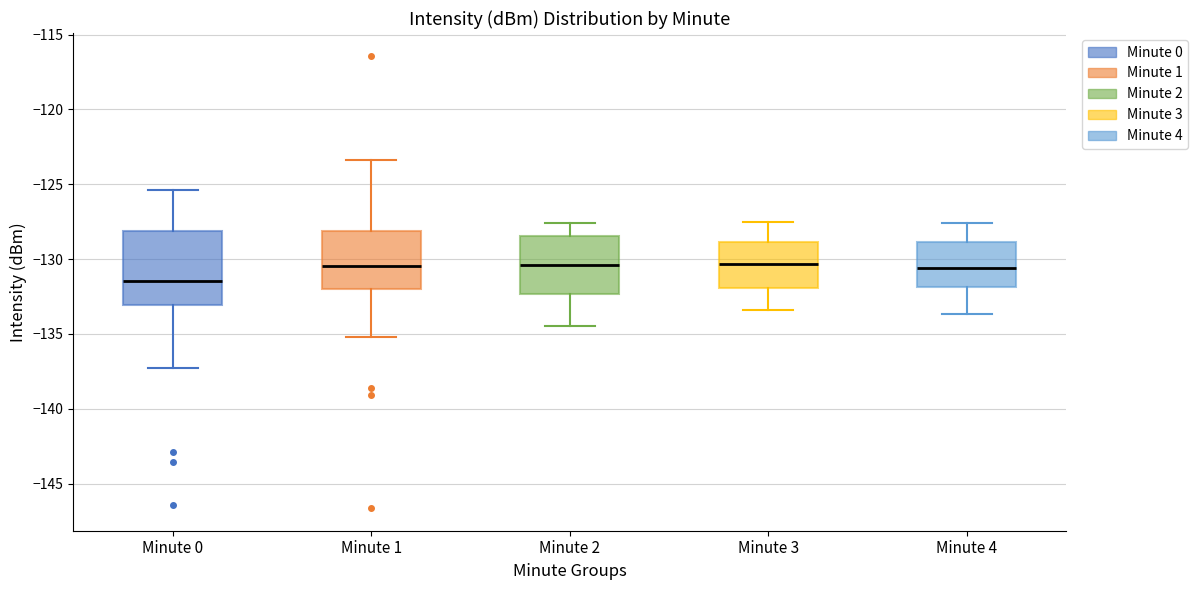

Reading left to right, read every box against the y-axis: the position of its median line, the range the box covers, and the ends of its whiskers. The values are not printed on the chart, so give them approximately, as read against the axis.

Minute 0: median -131.5, box -133.0 to -128.0, whiskers -137.5 to -125.5
Minute 1: median -130.5, box -132.0 to -128.0, whiskers -135.0 to -123.5
Minute 2: median -130.5, box -132.5 to -128.5, whiskers -134.5 to -127.5
Minute 3: median -130.5, box -132.0 to -129.0, whiskers -133.5 to -127.5
Minute 4: median -130.5, box -132.0 to -129.0, whiskers -133.5 to -127.5